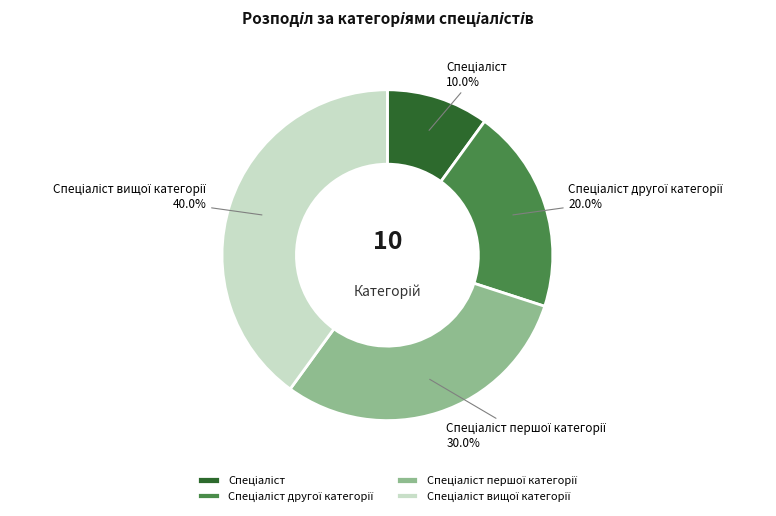

To the nearest percent, what is the average slice percentage?

25%